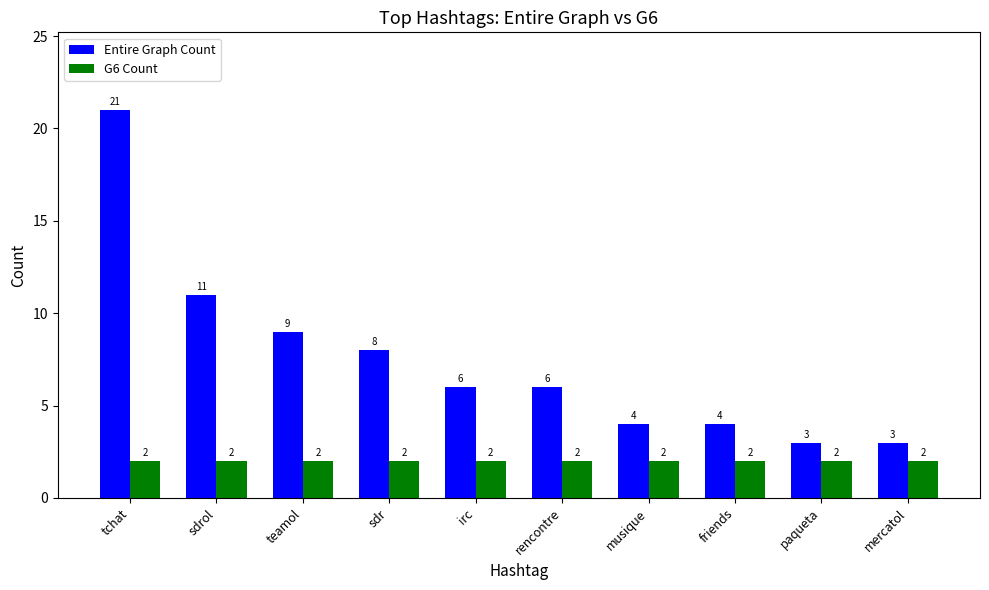

What is the difference between the maximum and second lowest values in the Entire Graph Count series?

18